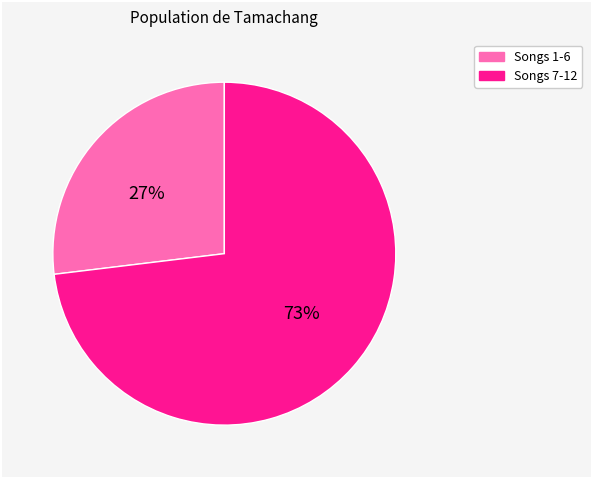

How many slices are in this pie chart?

2